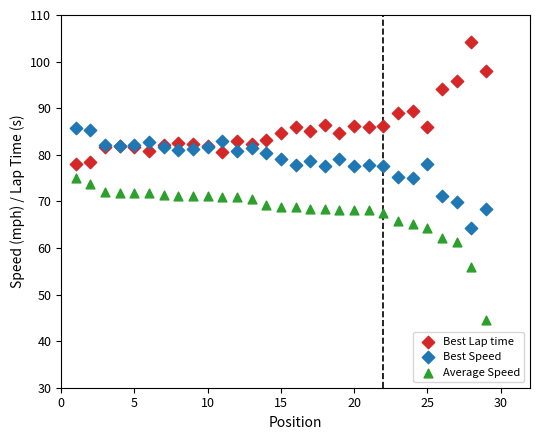

Which series reaches the maximum Y coordinate?

Best Lap time